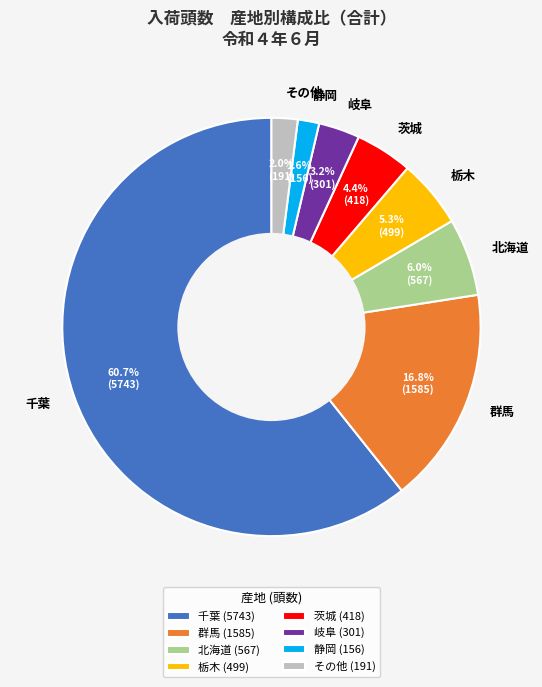

How much of the chart is everything except 栃木?

94.7%